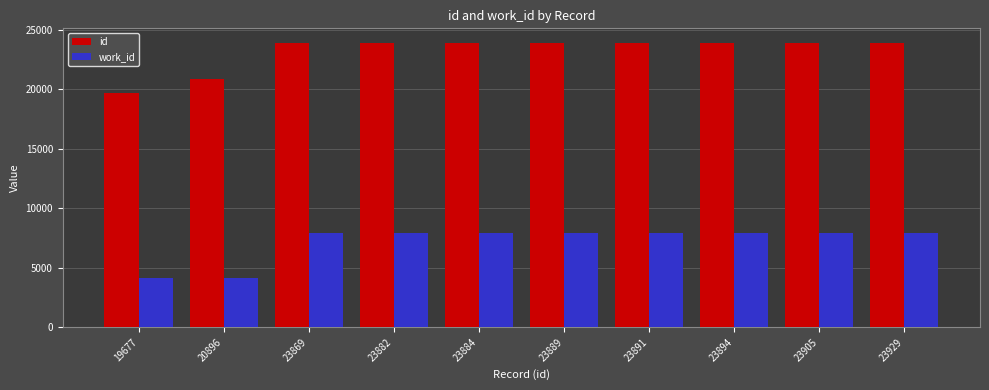

What is the sum of the id values at 20896 and 23929?

44825